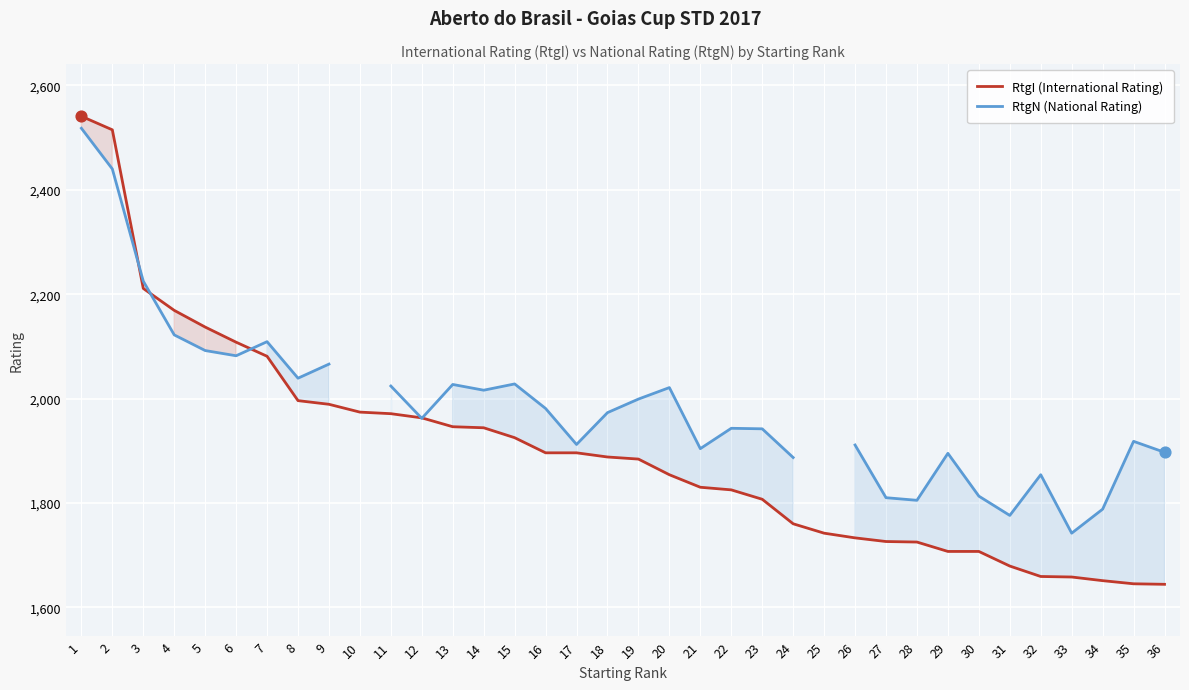

What are all the series names shown in the legend?

RtgI (International Rating), RtgN (National Rating)